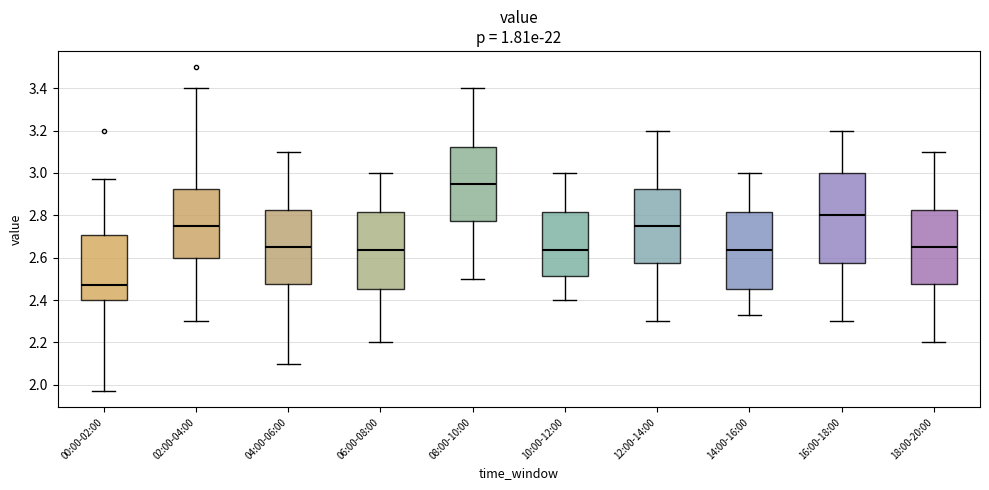

Which box has the lowest median line?

00:00-02:00